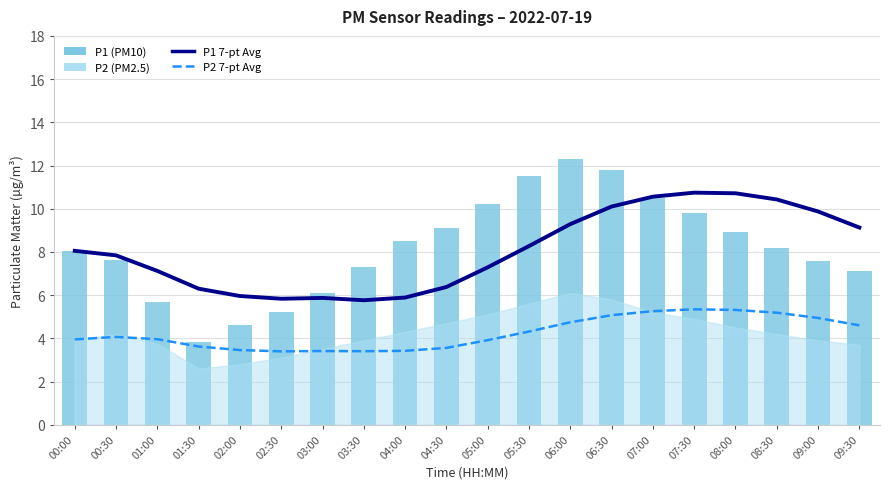

What is the label of the 7th bar from the left?

03:00